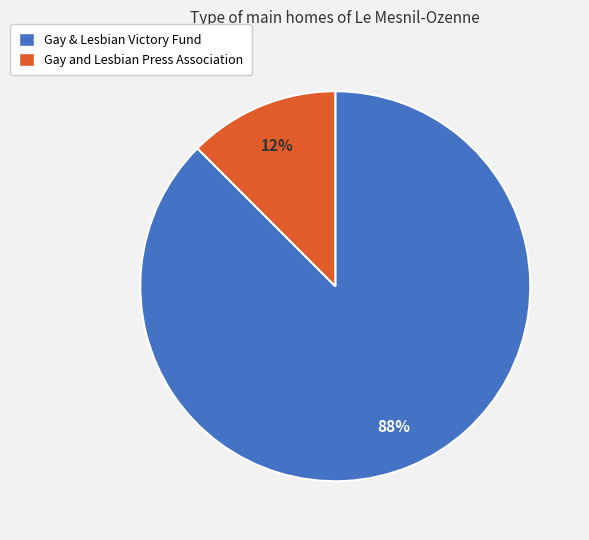

Is the sum of Gay & Lesbian Victory Fund and Gay and Lesbian Press Association greater than half?

Yes